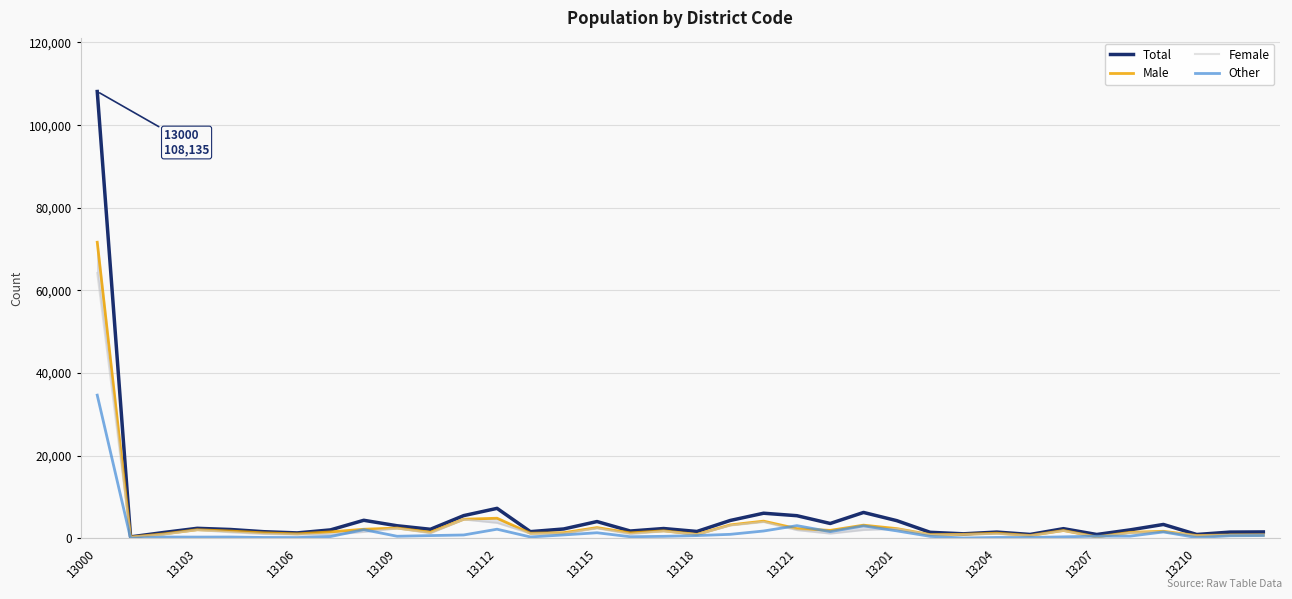

At which label is Total closest to 54254?

13112